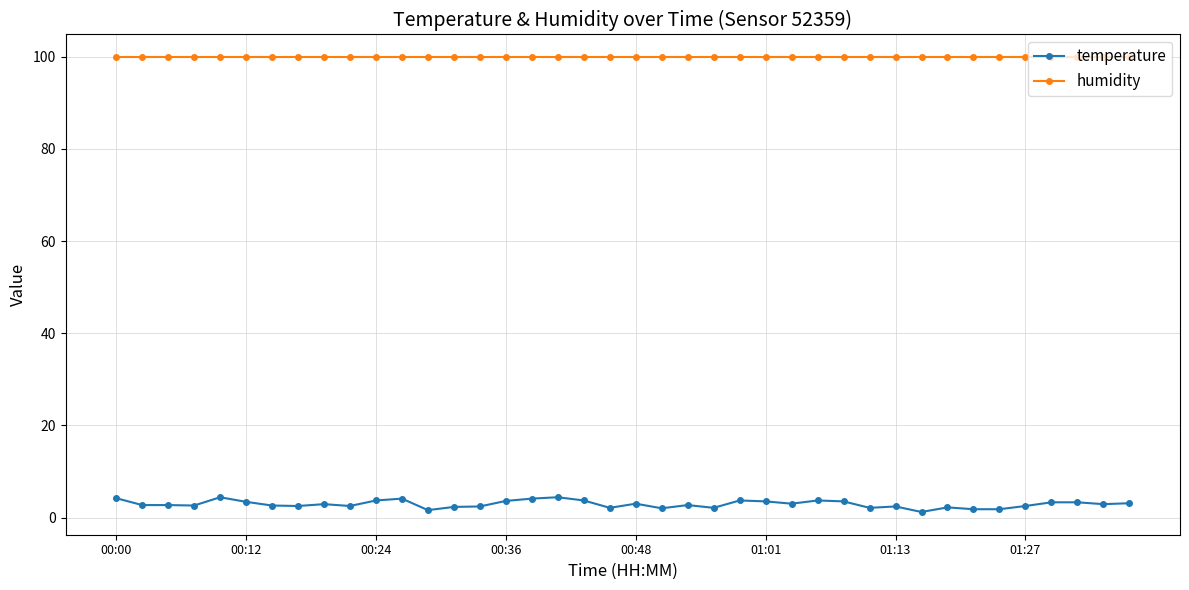

Which series has the largest range (max minus min)?

temperature